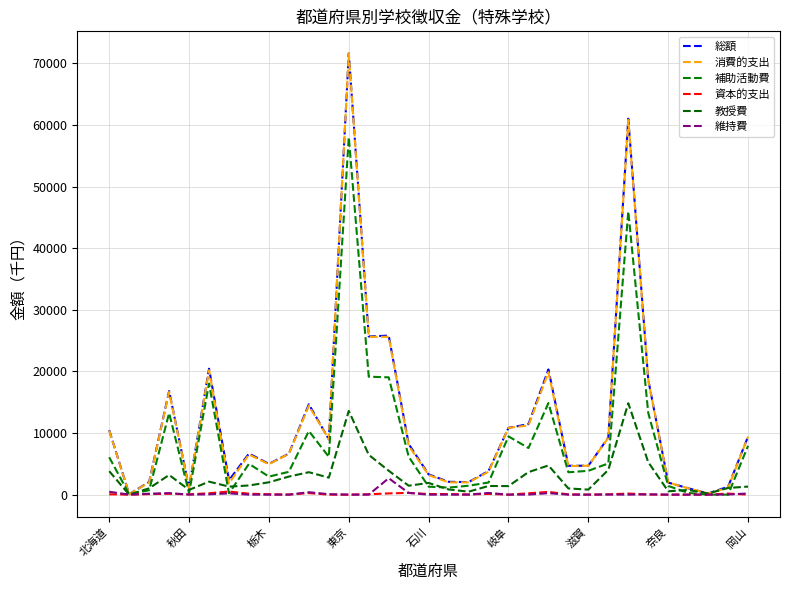

What is the label of the 22nd point from the left?

21